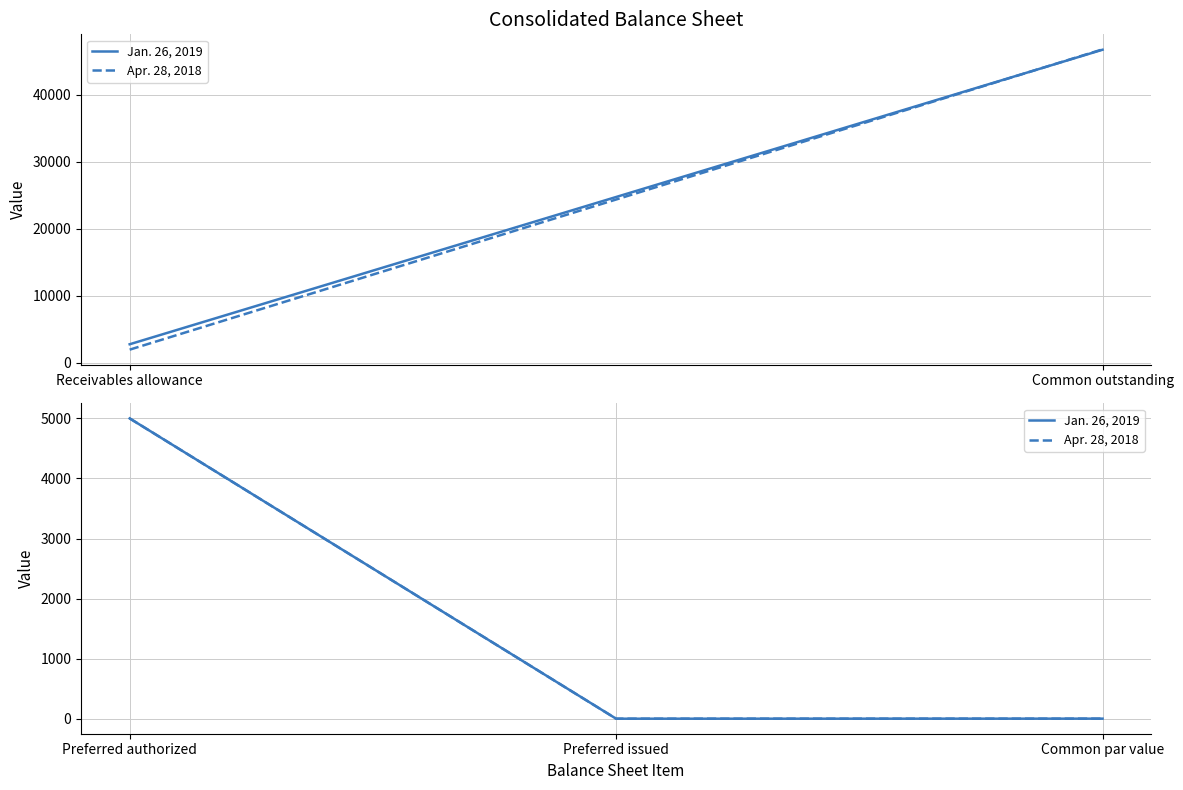

Does the chart display data point markers on the line(s)?

No